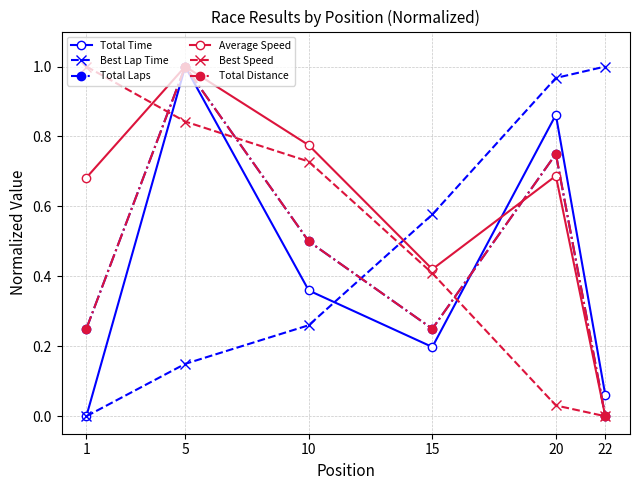

What is the difference between the Best Speed values at 10 and 22?

0.7